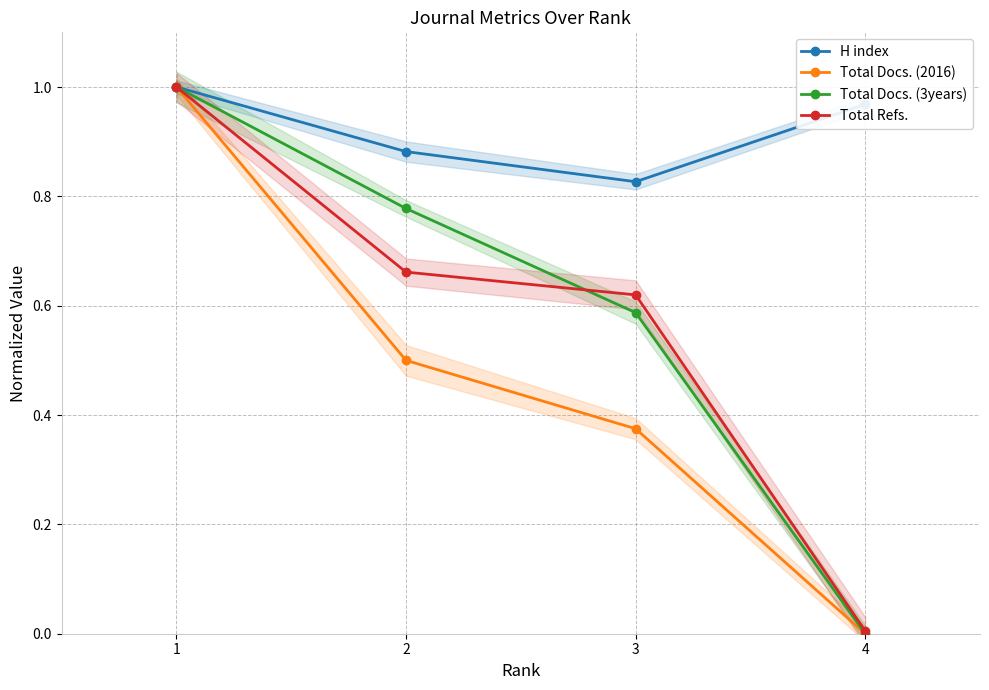

At which category is the sum across all series the highest?

1